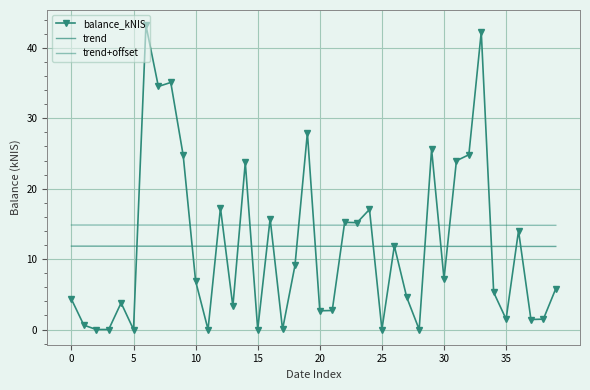

Reading right to left, what are all the values shown in this chart?

balance_kNIS: 5.8	1.5	1.4	14.0	1.5	5.3	42.3	24.8	24.0	7.2	25.6	0.0	4.6	11.9	0.0	17.1	15.2	15.2	2.7	2.7	27.9	9.1	0.0	15.7	0.0	23.7	3.3	17.3	0.0	6.9	24.7	35.1	34.5	43.2	0.0	3.8	0.0	0.0	0.6	4.3
trend: 11.8	11.8	11.8	11.8	11.8	11.8	11.8	11.8	11.8	11.8	11.8	11.8	11.8	11.8	11.8	11.8	11.8	11.8	11.8	11.8	11.8	11.8	11.8	11.8	11.8	11.8	11.8	11.8	11.8	11.8	11.8	11.8	11.8	11.8	11.8	11.8	11.8	11.8	11.8	11.8
trend+offset: 14.8	14.8	14.8	14.8	14.8	14.8	14.8	14.8	14.8	14.8	14.8	14.8	14.8	14.8	14.8	14.8	14.8	14.8	14.8	14.8	14.8	14.8	14.8	14.8	14.8	14.8	14.8	14.8	14.8	14.8	14.8	14.8	14.8	14.8	14.8	14.8	14.8	14.8	14.8	14.8